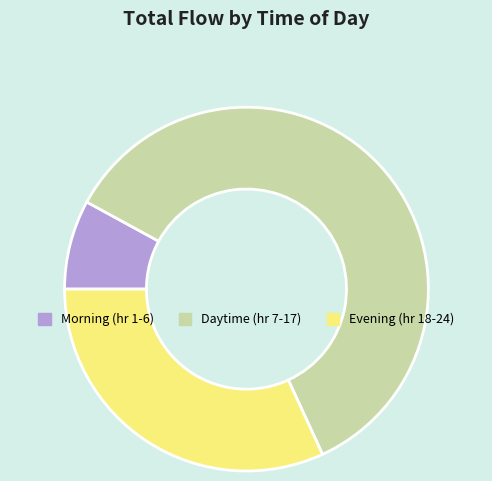

Between Morning (hr 1-6) and Daytime (hr 7-17), which is larger?

Daytime (hr 7-17)